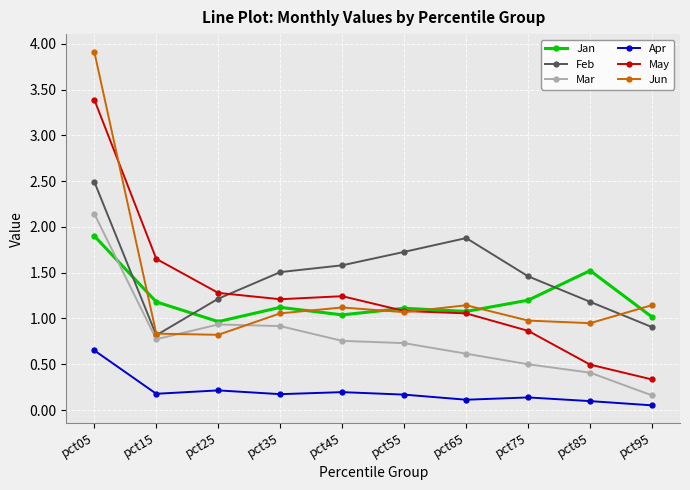

Which series changed the most between pct25 and pct65?

Feb